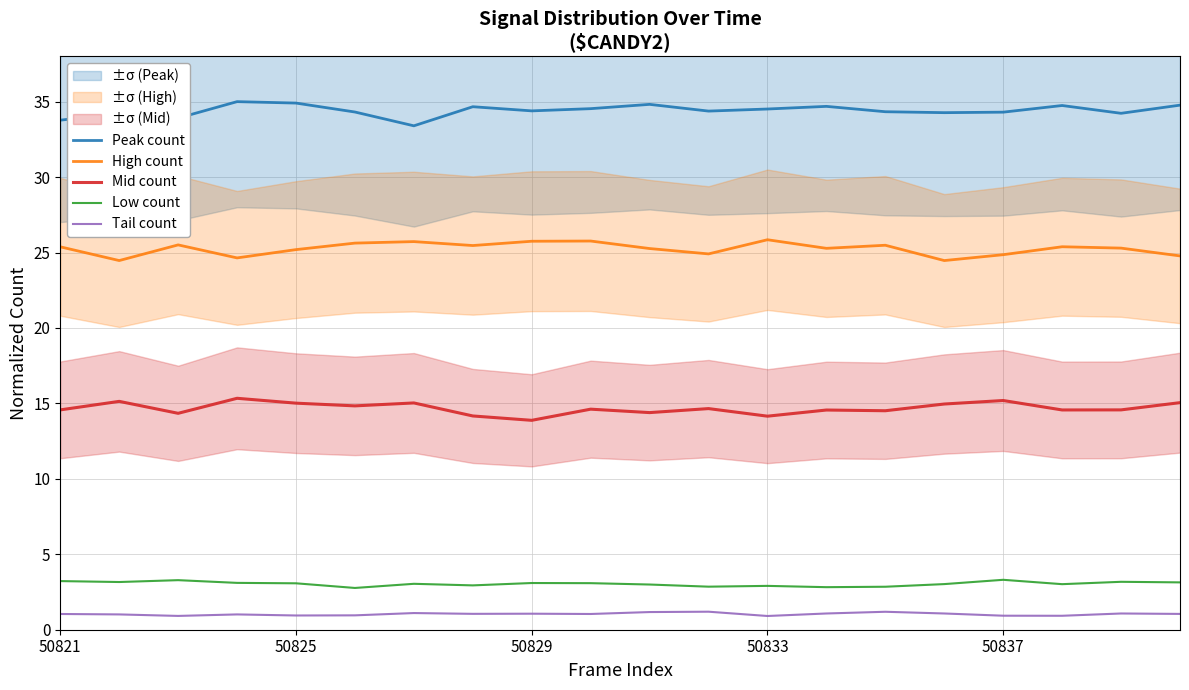

True or false: Tail count and Low count cross at least once.

False